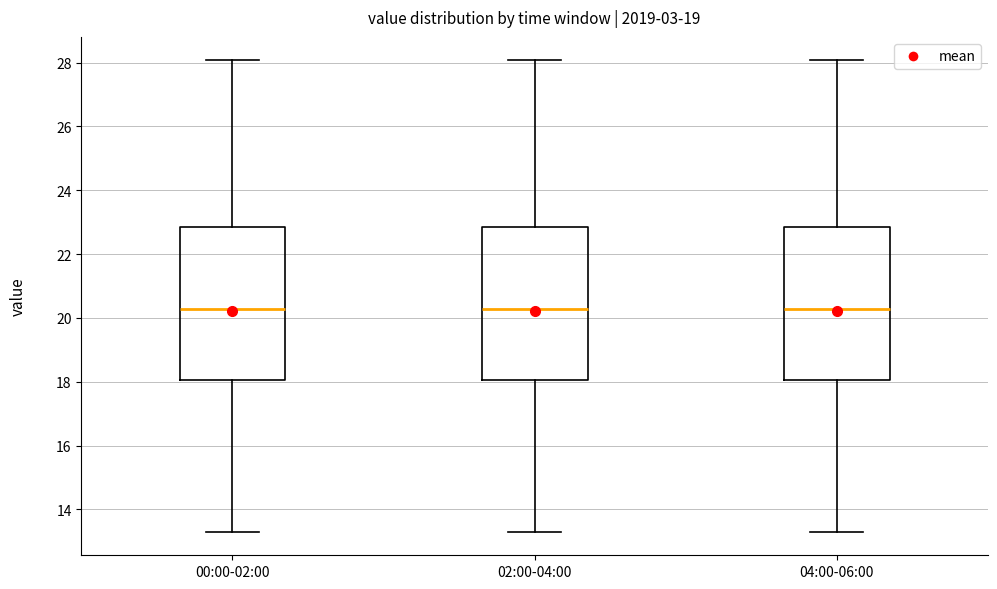

Reading left to right, transcribe this box plot: for each box, give where its median line is, the range the box spans, and where its two whiskers end, as read against the y-axis. The values are not printed on the chart, so give them approximately, as read against the axis.

00:00-02:00: median 20.2, box 18.0 to 22.8, whiskers 13.4 to 28.0
02:00-04:00: median 20.2, box 18.0 to 22.8, whiskers 13.4 to 28.0
04:00-06:00: median 20.2, box 18.0 to 22.8, whiskers 13.4 to 28.0